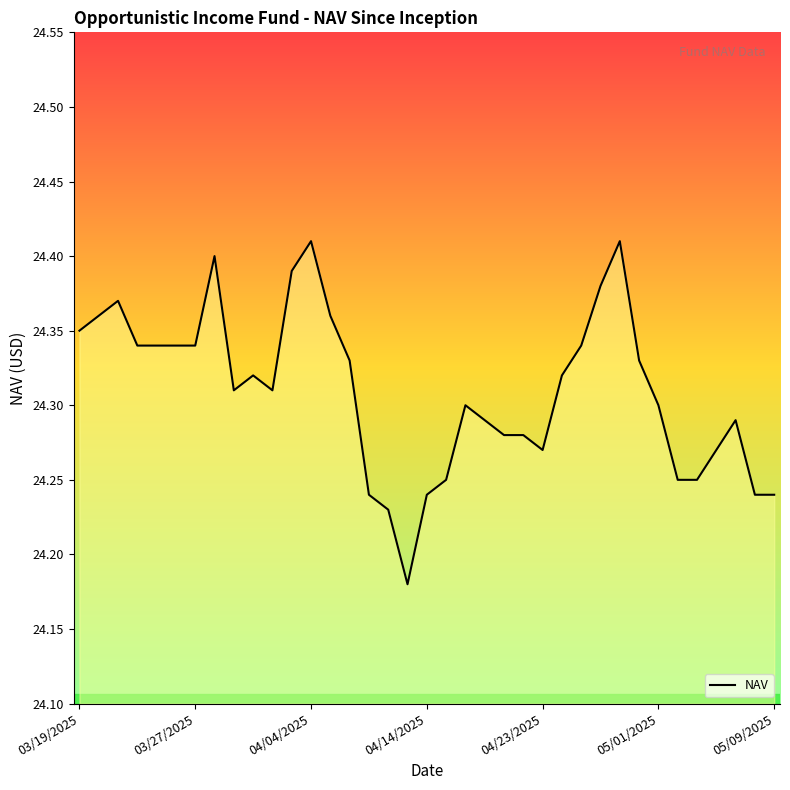

Count the values in the range 24 to 25.

37